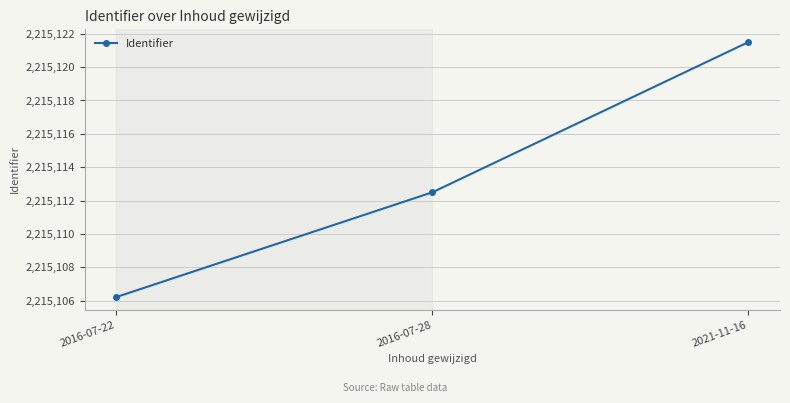

What is the difference between the maximum and minimum values?

15.3